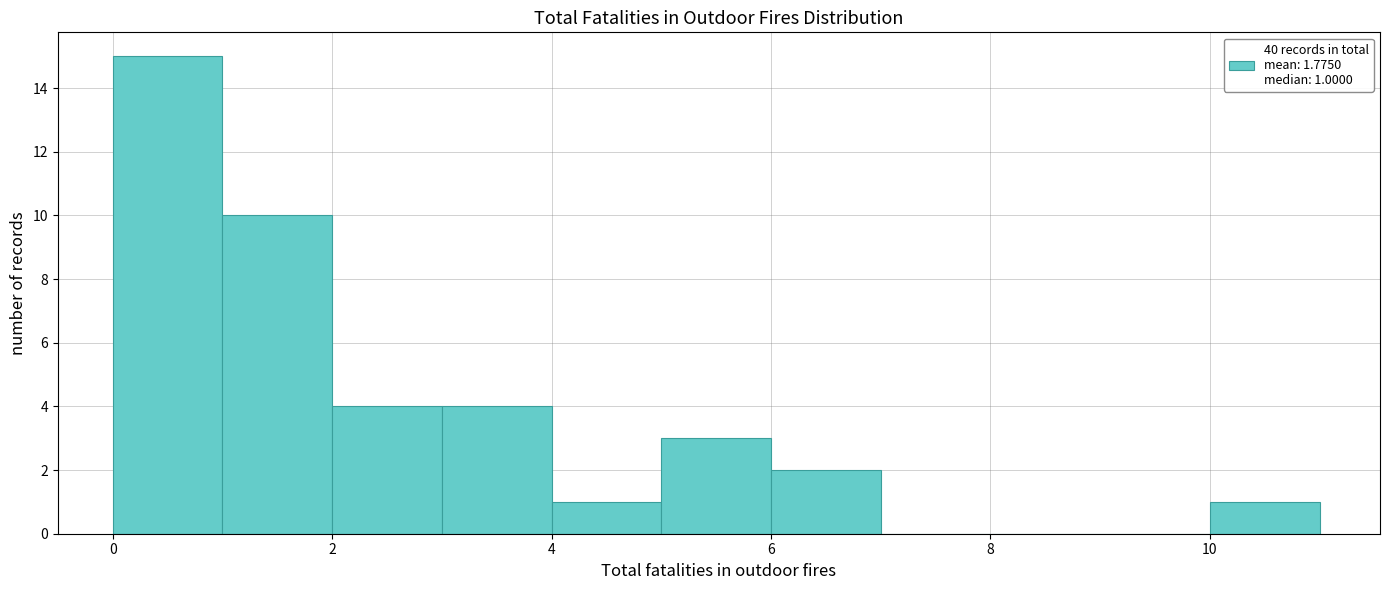

Over which range of the x-axis is the bar tallest?

0 to 1